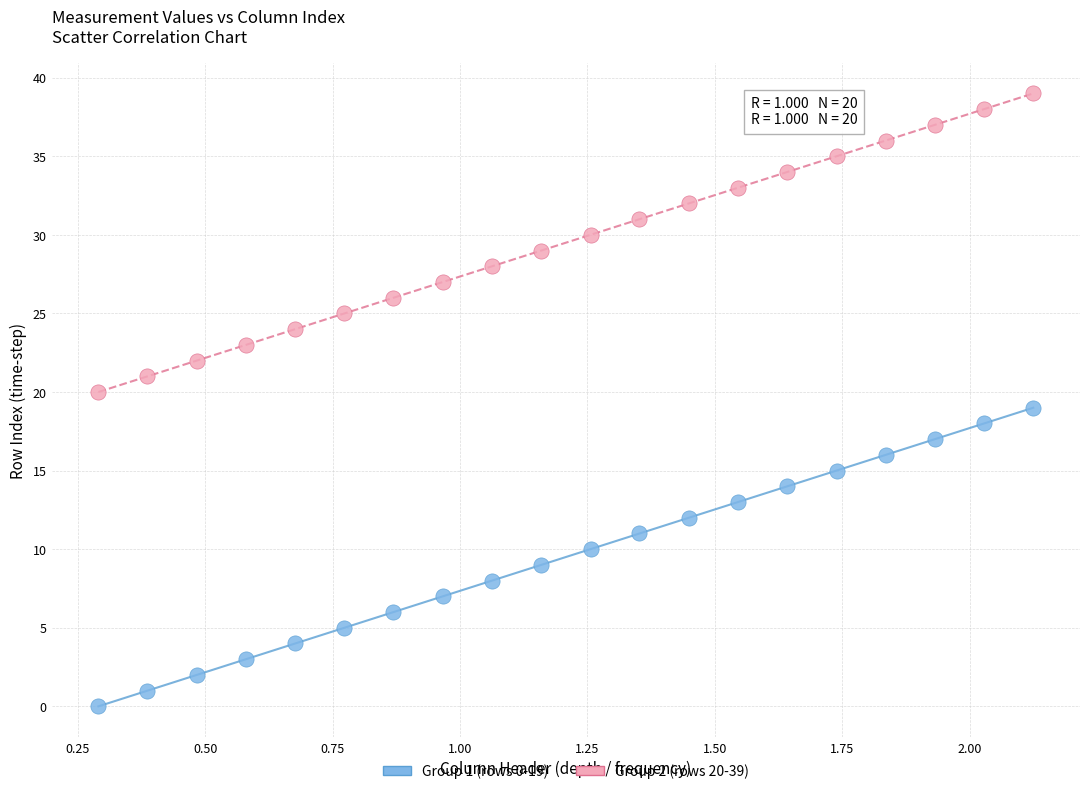

Which series contains the lowest Y value?

Group 1 (rows 0-19)